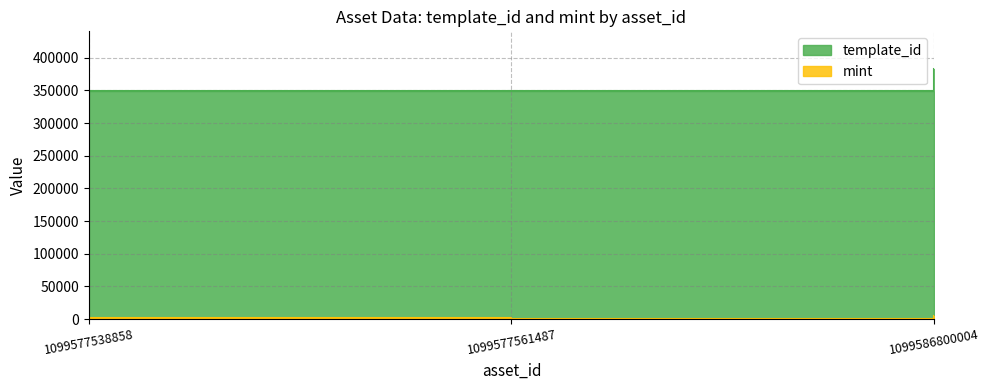

How many series are shown in this chart?

2